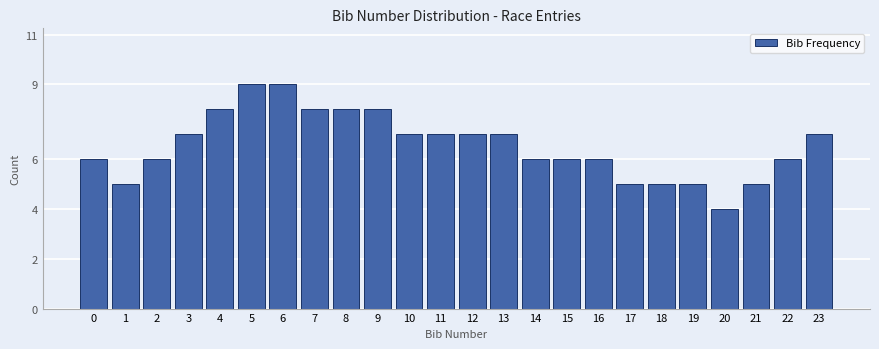

Reading right to left, extract all data points from this chart.

23=7	22=6	21=5	20=4	19=5	18=5	17=5	16=6	15=6	14=6	13=7	12=7	11=7	10=7	9=8	8=8	7=8	6=9	5=9	4=8	3=7	2=6	1=5	0=6